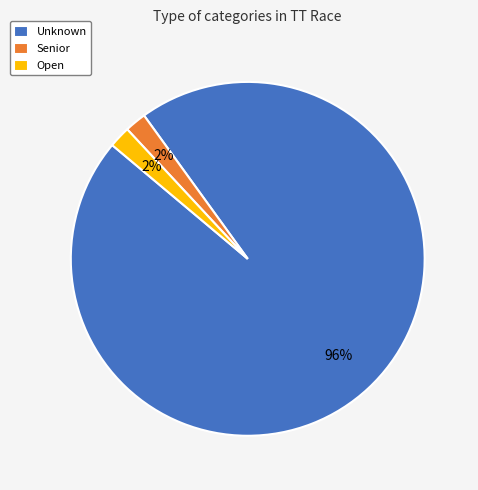

Which slice is the largest?

Unknown